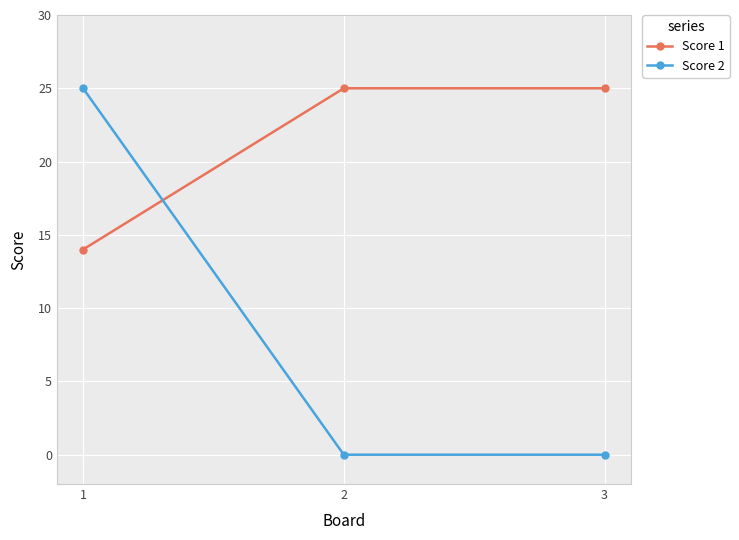

What is the maximum value for Score 2?

25